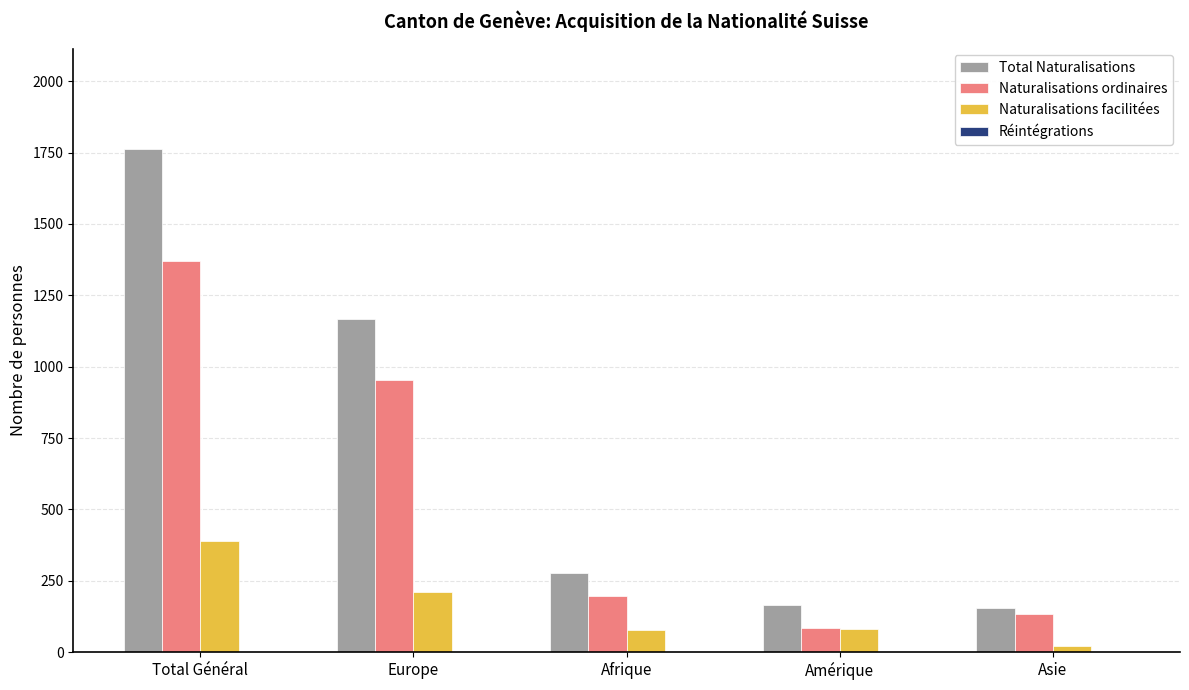

Is it true that Total Naturalisations equals 1166 at Europe?

True